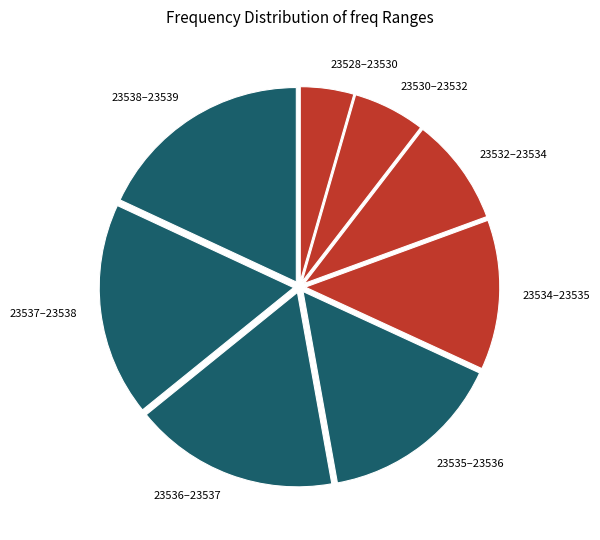

True or false: 23534–23535 accounts for 12% of the total.

True